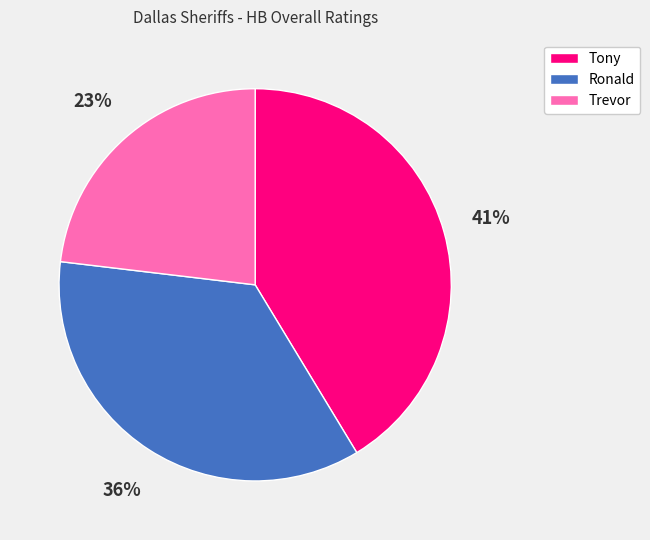

Is there a majority slice in this chart?

No